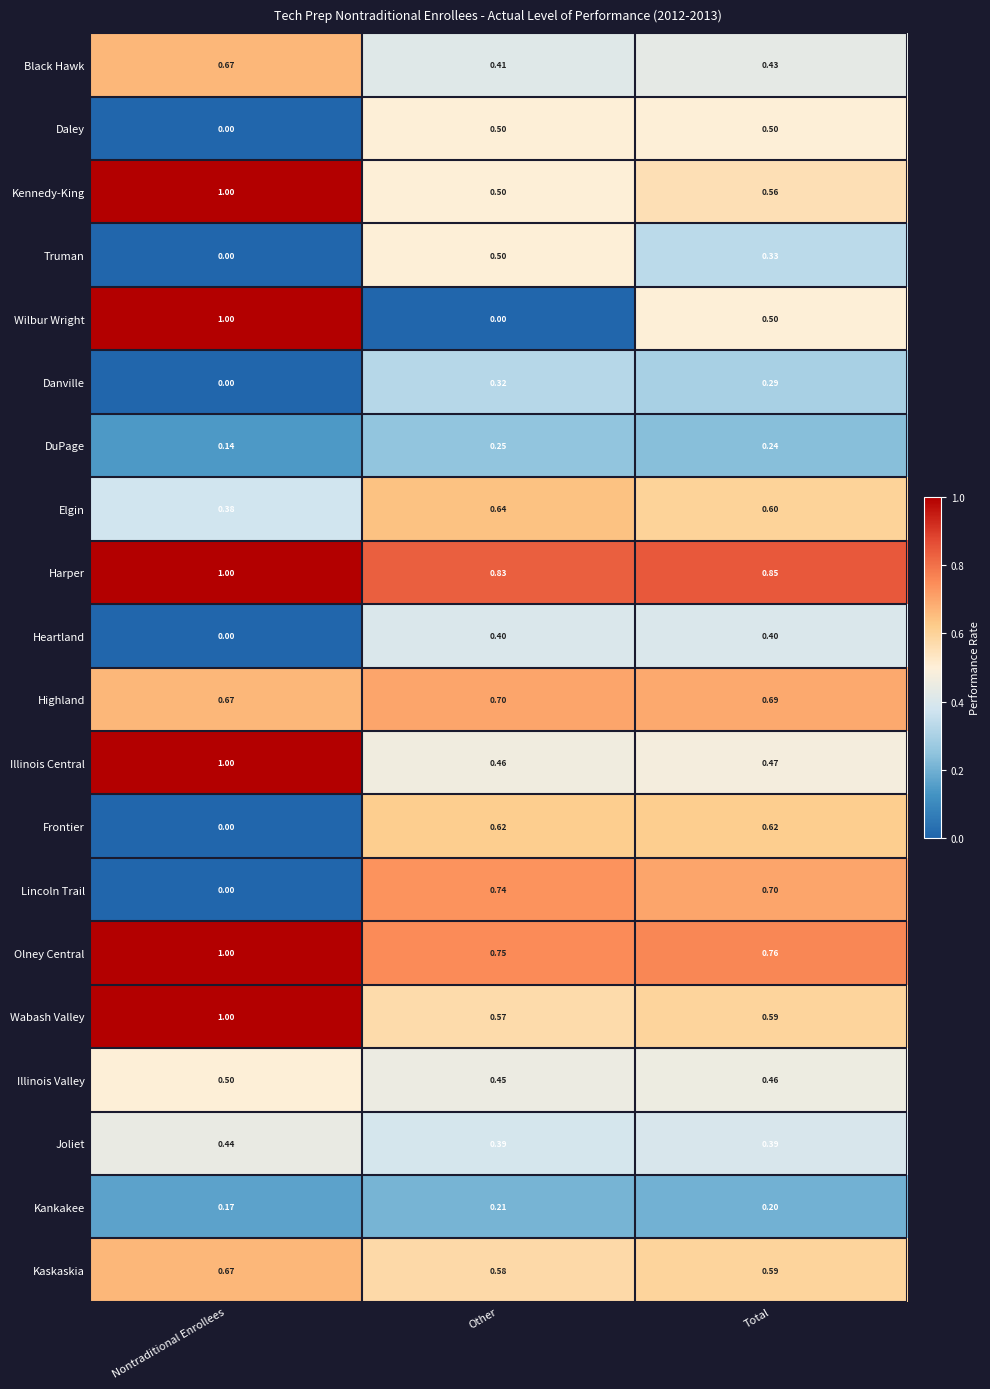

What is the greatest value displayed?

1.0